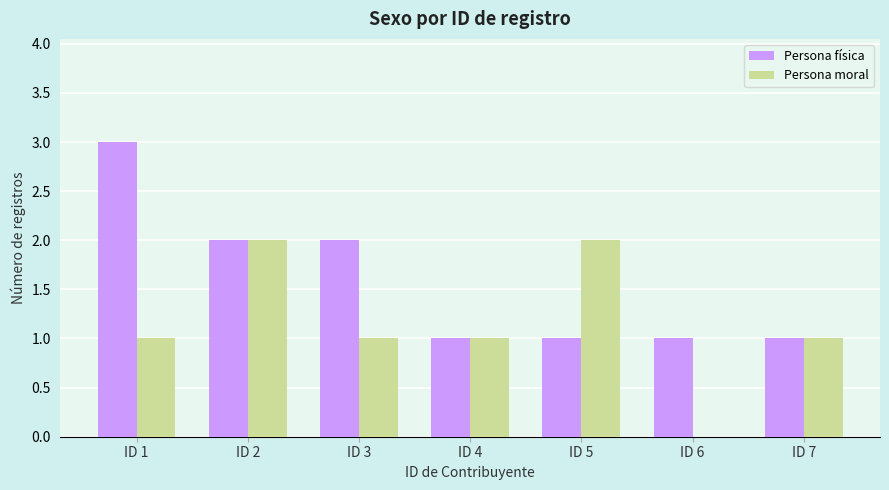

Is it true that Persona física equals 1 at ID 4?

True